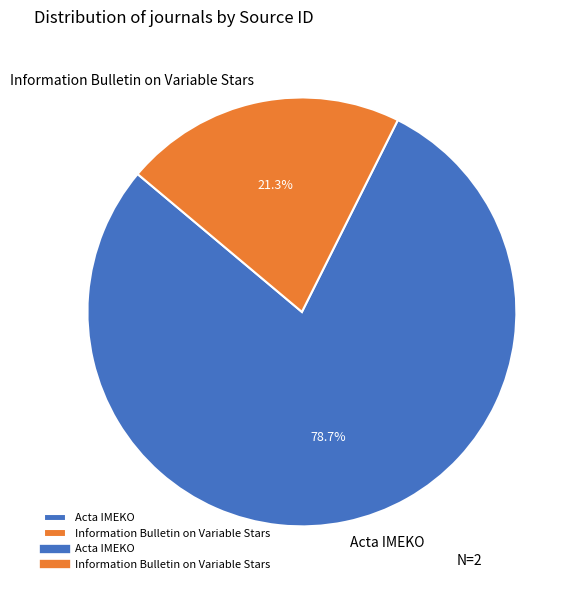

Which category has the biggest portion of the pie?

Acta IMEKO